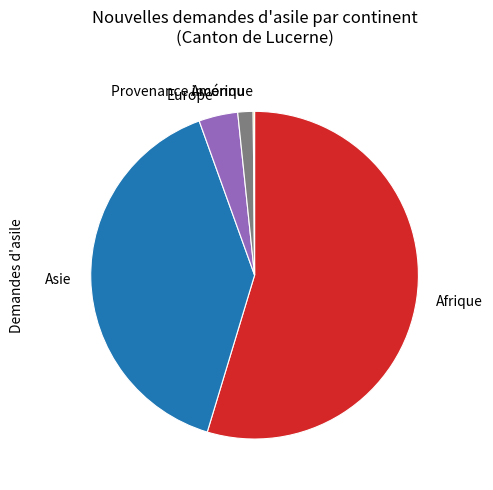

True or false: Afrique accounts for 55% of the total.

True